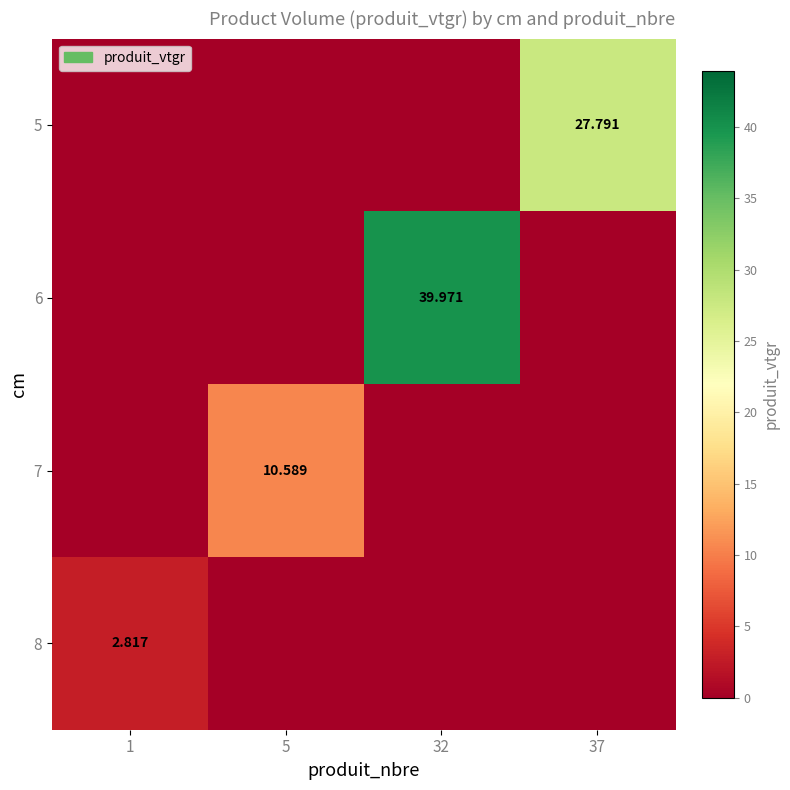

What is the sum of all 6 values?

40.0